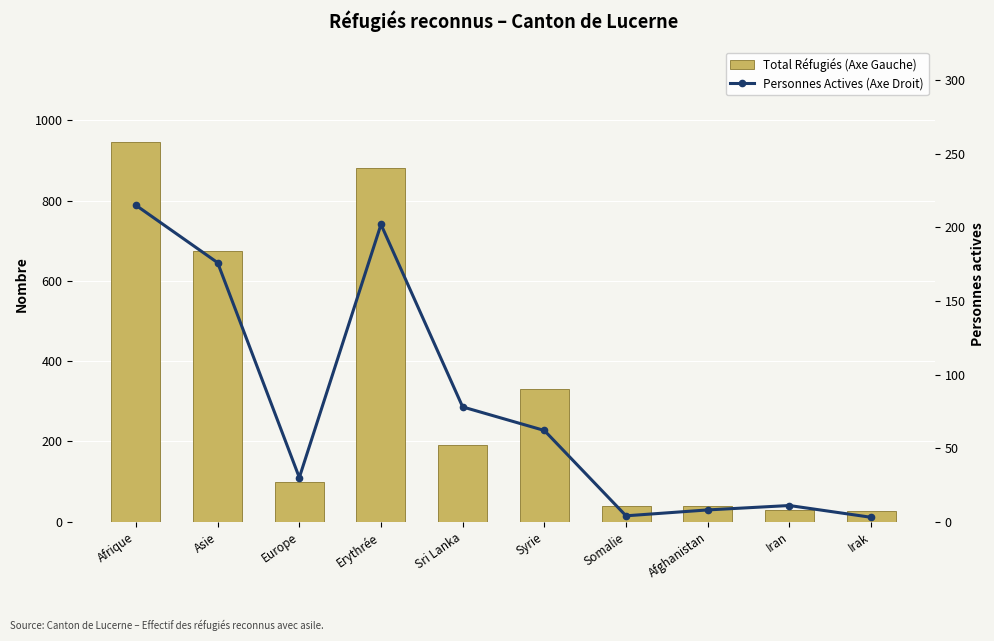

What is the value of the Total Réfugiés (Axe Gauche) bar at the 5th from the left?

191